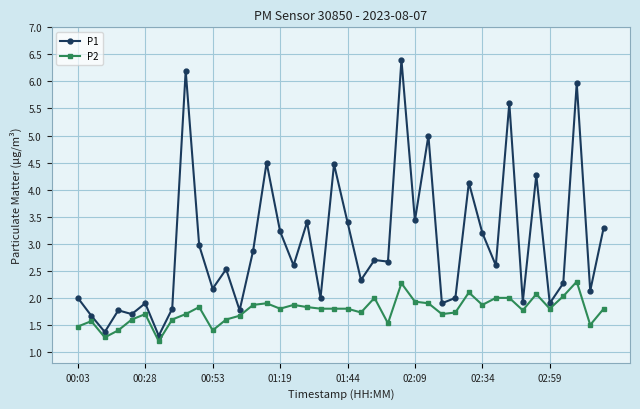

True or false: P1 has more than 0 interior local peaks.

True